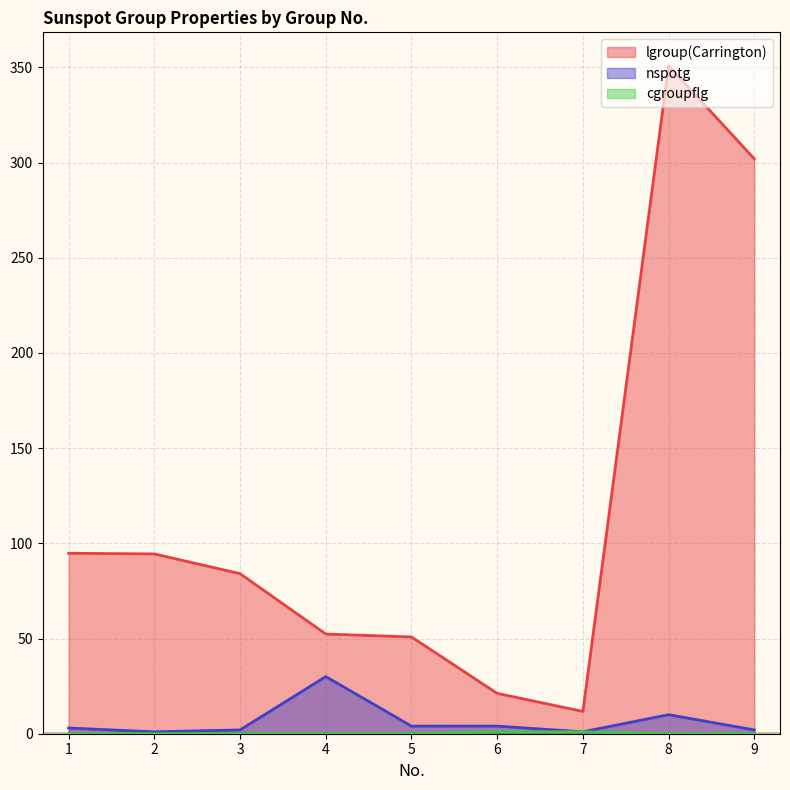

Reading left to right, list all the values displayed in this chart.

lgroup(Carrington): 94.8	94.4	84.1	52.4	50.8	21.2	11.7	350.8	301.9
nspotg: 3.0	1.0	2.0	30.0	4.0	4.0	1.0	10.0	2.0
cgroupflg: 0.0	0.0	0.0	0.0	0.0	1.0	1.0	0.0	0.0